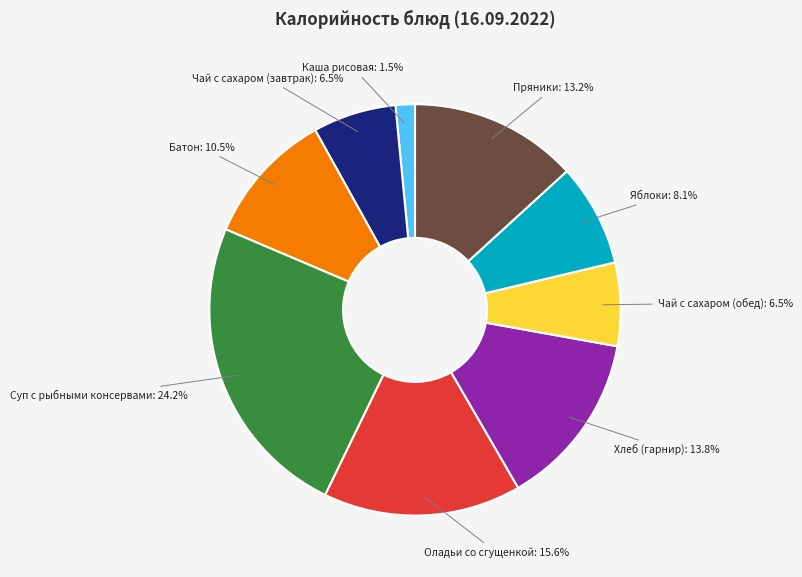

What portion of the pie excludes Батон?

89.5%